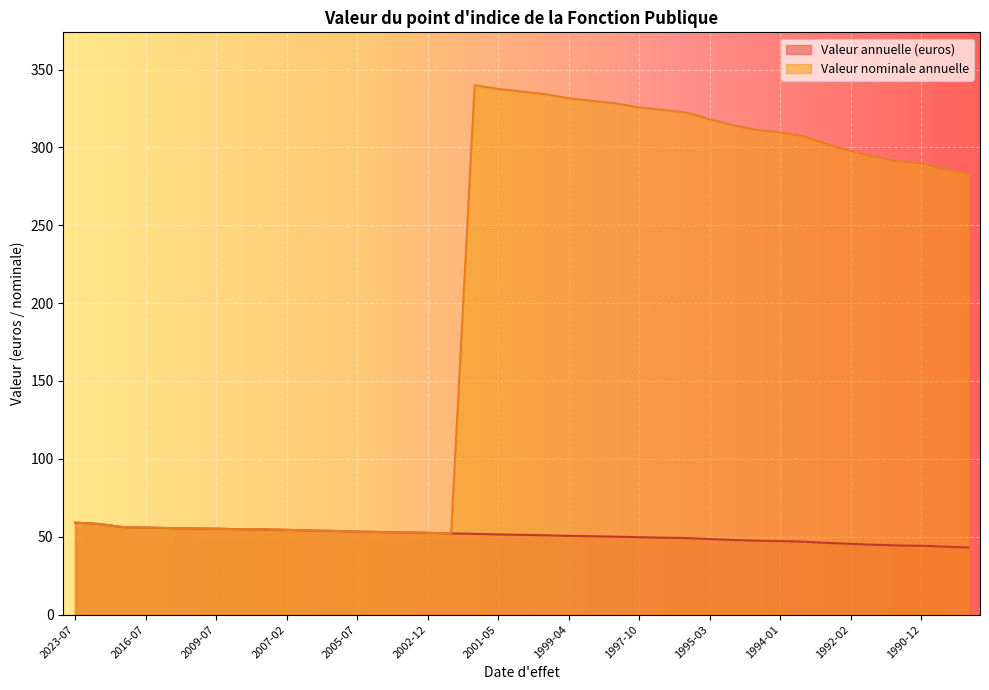

Which series has the widest spread of values?

Valeur nominale annuelle